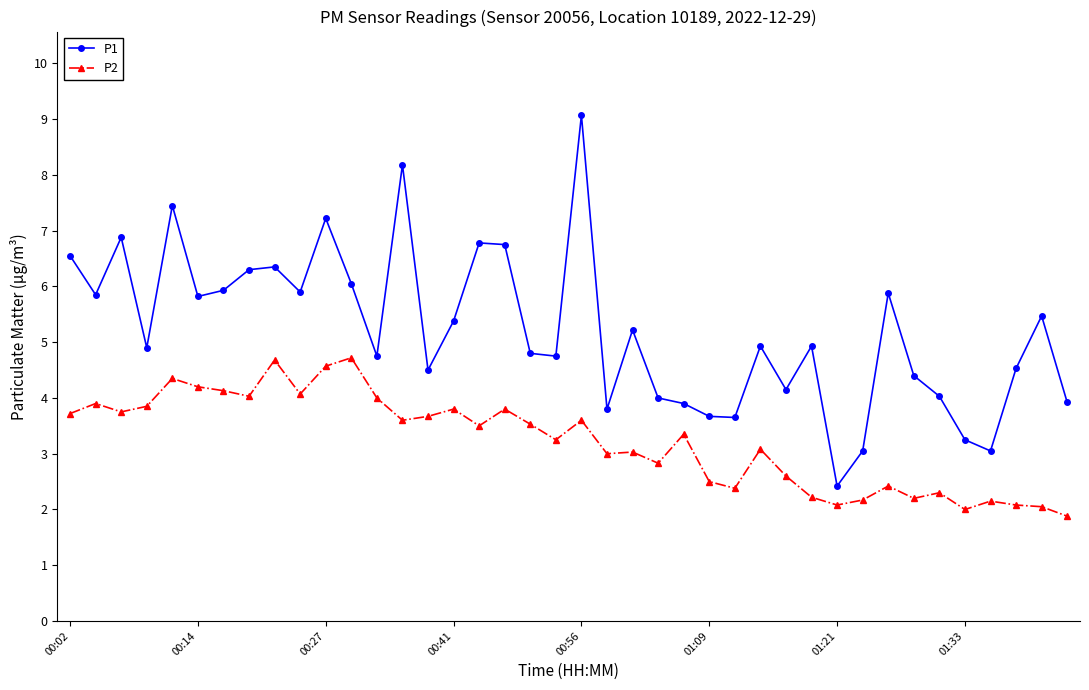

What is the difference between the maximum and second lowest values in the P1 series?

6.0